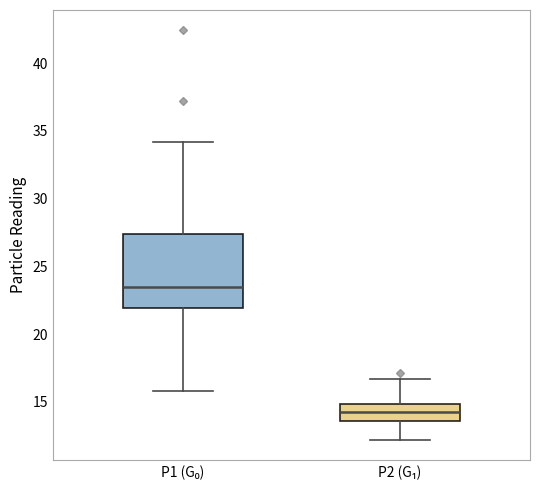

Which box's median line is the lowest?

P2 (G₁)